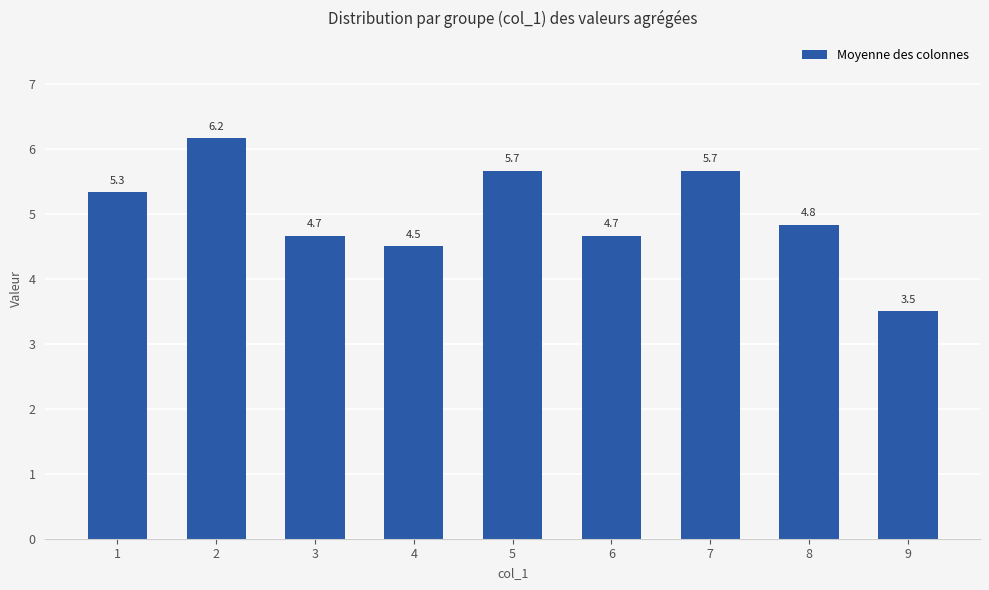

True or false: the data shows 7.3 at 6.

False